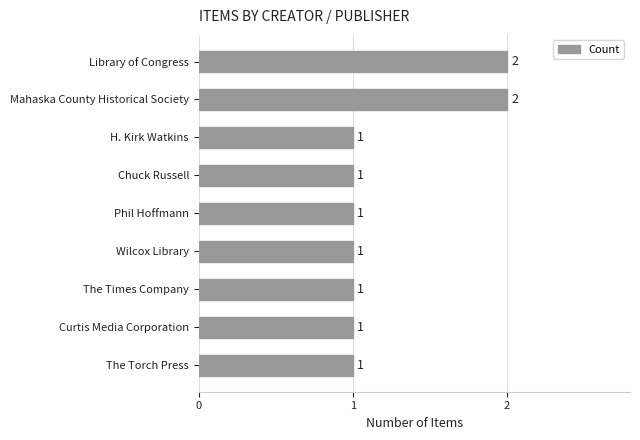

What is the value of the 6th bar from the top?

1